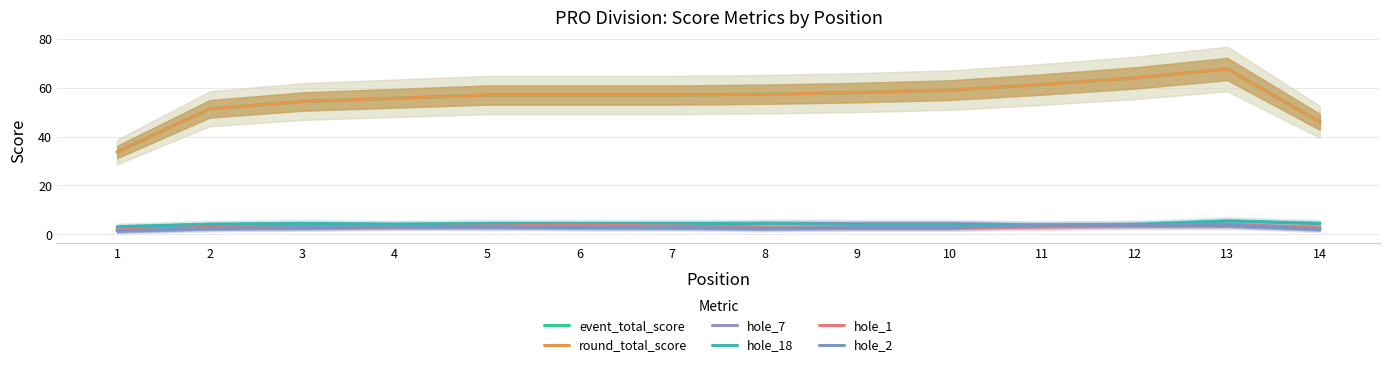

Between 3 and 12, which series saw the biggest shift?

event_total_score